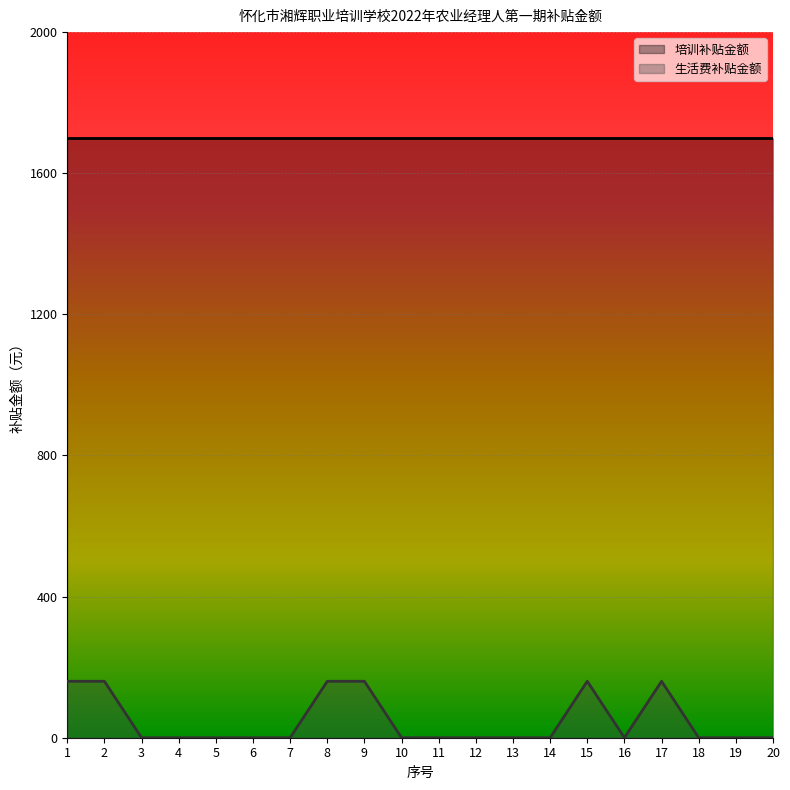

List the labels in order of value, largest first.

1, 2, 8, 9, 15, 17, 3, 4, 5, 6, 7, 10, 11, 12, 13, 14, 16, 18, 19, 20